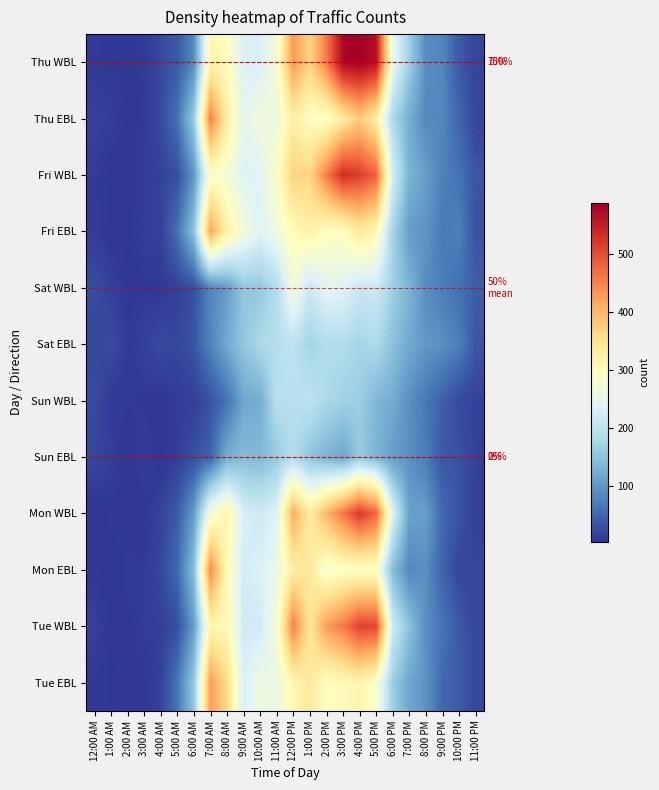

List the labels in order of Mon WBL value, largest first.

4:00 PM, 5:00 PM, 3:00 PM, 12:00 PM, 2:00 PM, 1:00 PM, 8:00 AM, 7:00 AM, 6:00 PM, 11:00 AM, 9:00 AM, 10:00 AM, 7:00 PM, 8:00 PM, 6:00 AM, 9:00 PM, 5:00 AM, 10:00 PM, 4:00 AM, 11:00 PM, 1:00 AM, 2:00 AM, 3:00 AM, 12:00 AM